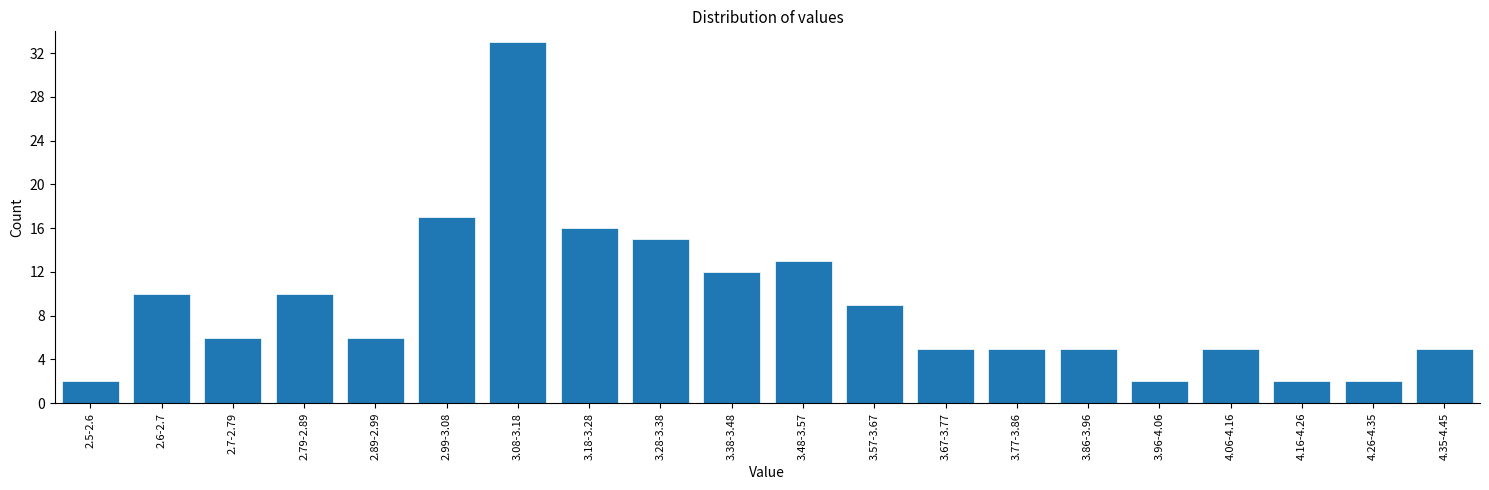

Reading left to right, what are all the values shown in this chart?

2	10	6	10	6	17	33	16	15	12	13	9	5	5	5	2	5	2	2	5